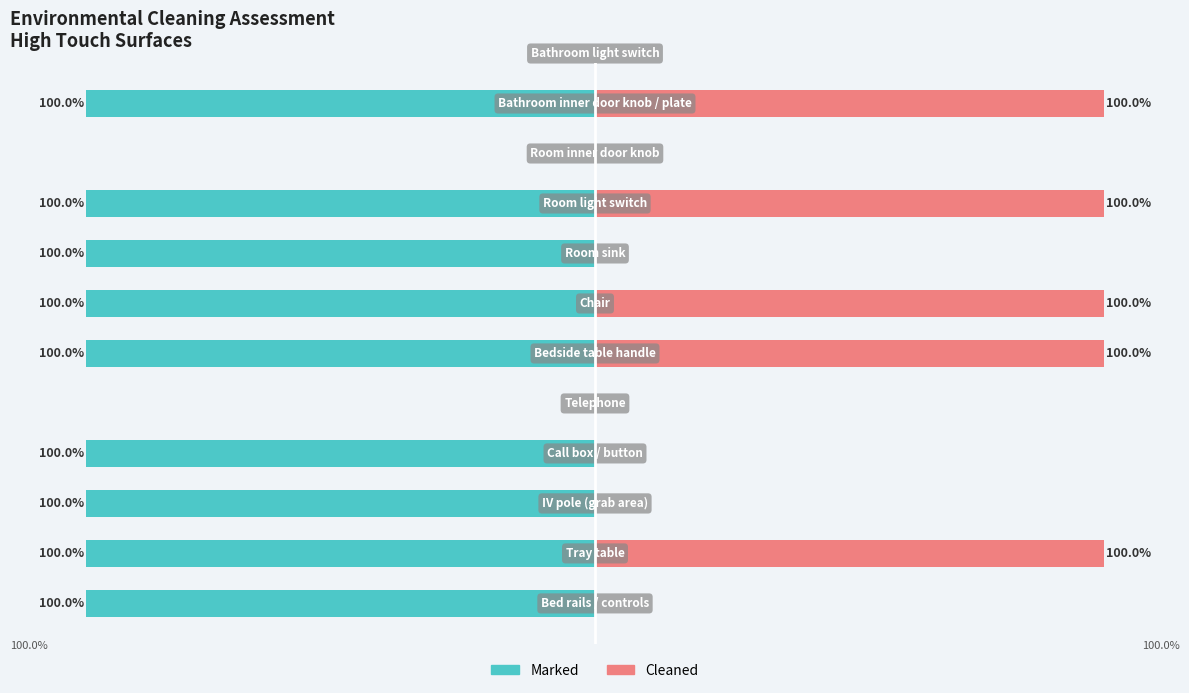

What is the difference between the second highest and minimum values in the Cleaned series?

1